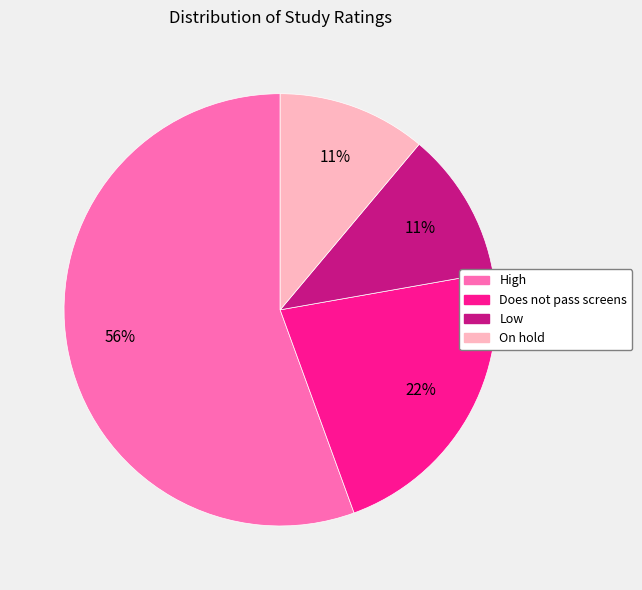

To the nearest percent, what percentage of the pie is High?

56%